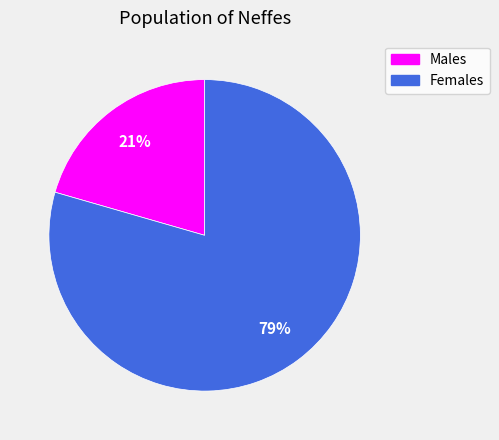

Between Females and Males, which is larger?

Females